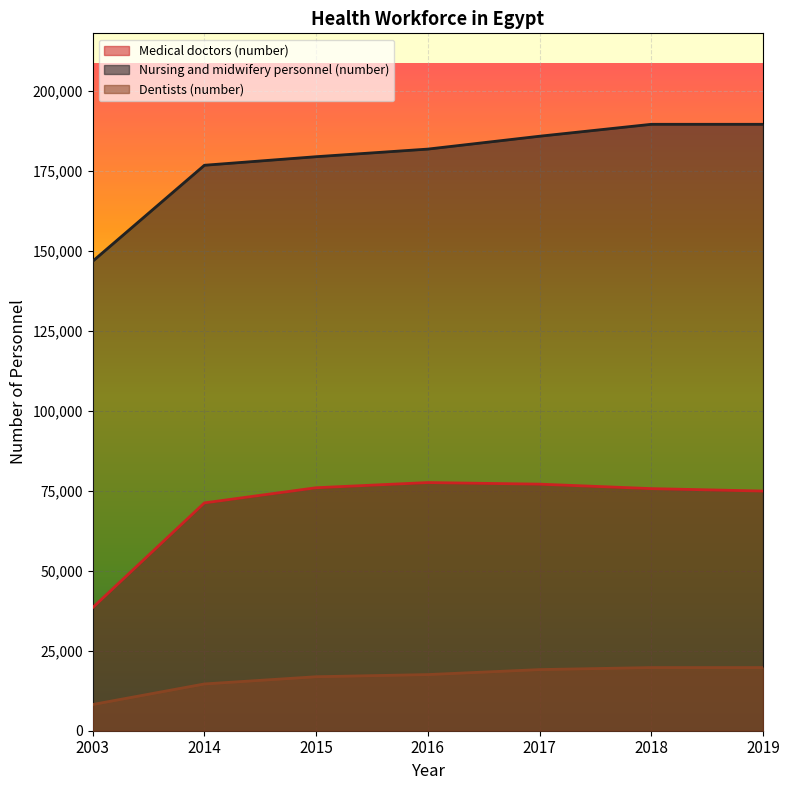

Read the Medical doctors (number) value at 2015.

75960